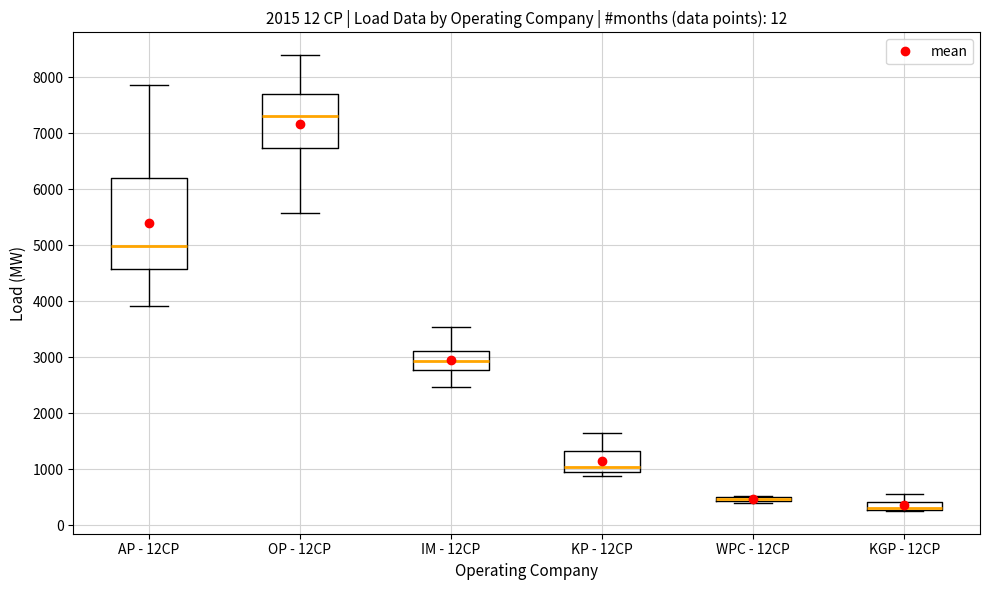

Comparing the boxes themselves (not the whiskers), which one is the tallest?

AP - 12CP